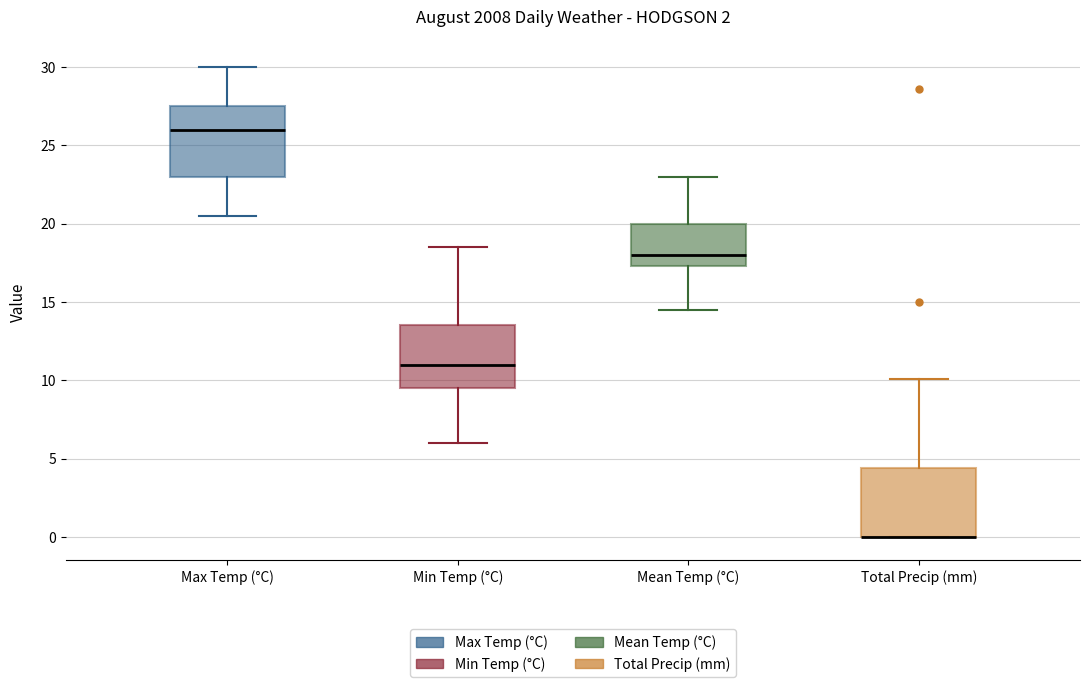

Reading left to right, read every box against the y-axis: the position of its median line, the range the box covers, and the ends of its whiskers. The values are not printed on the chart, so give them approximately, as read against the axis.

Max Temp (°C): median 26.0, box 23.0 to 27.5, whiskers 20.5 to 30.0
Min Temp (°C): median 11.0, box 9.5 to 13.5, whiskers 6.0 to 18.5
Mean Temp (°C): median 18.0, box 17.5 to 20.0, whiskers 14.5 to 23.0
Total Precip (mm): median 0.0 (drawn on the box's lower edge), box 0.0 to 4.5, whiskers 0.0 to 10.0